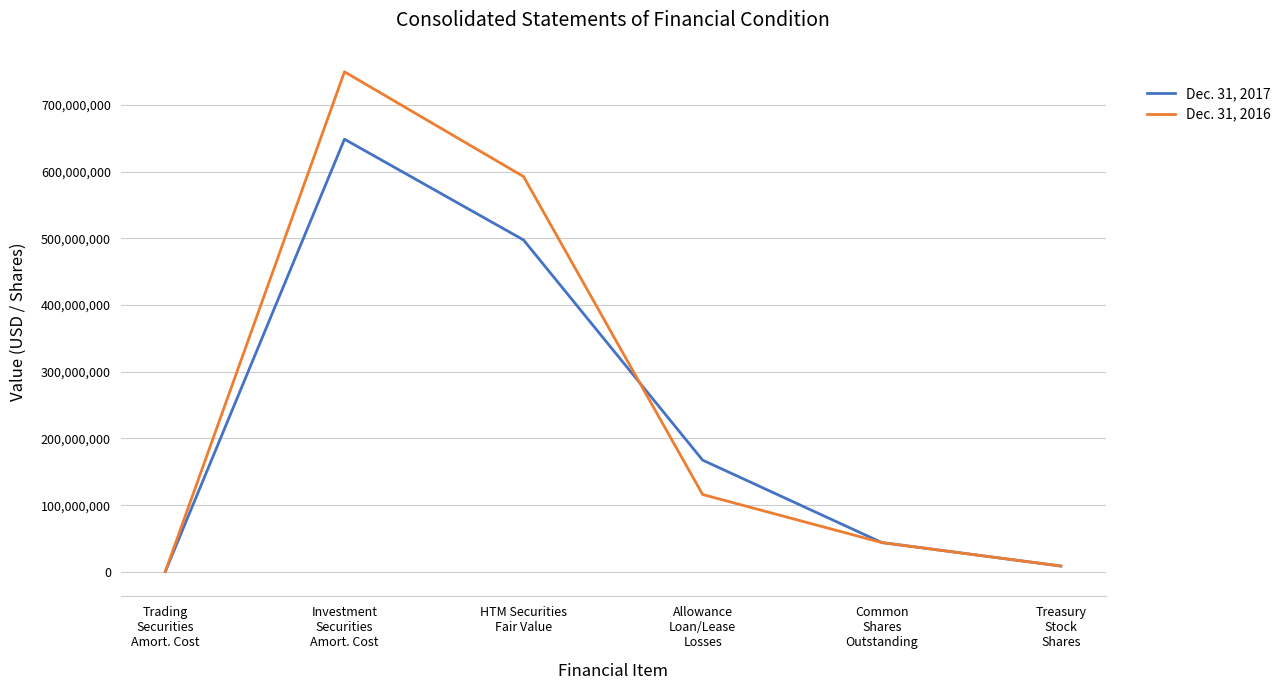

Is it true that Dec. 31, 2017 equals 648800000 at Investment
Securities
Amort. Cost?

True